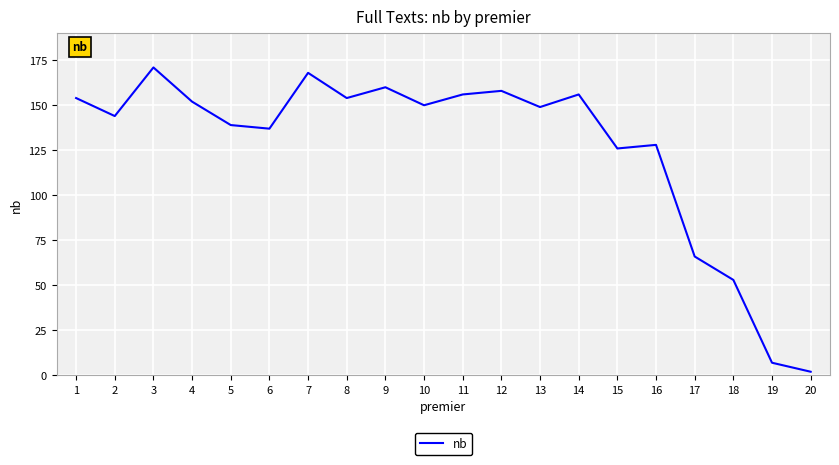

At which category does the chart reach its minimum across all series?

20